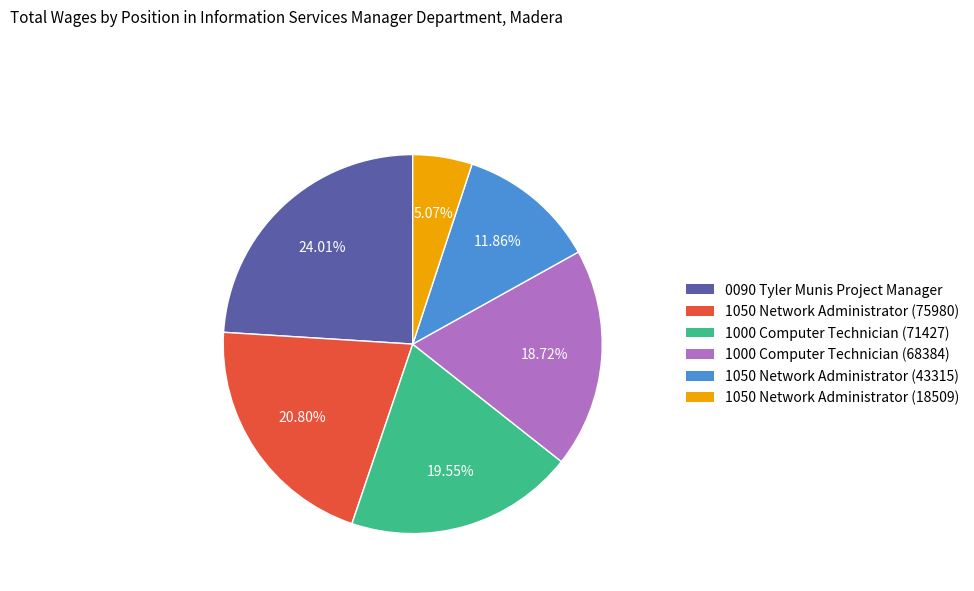

What portion of the pie excludes 1050 Network Administrator (43315)?

88.1%